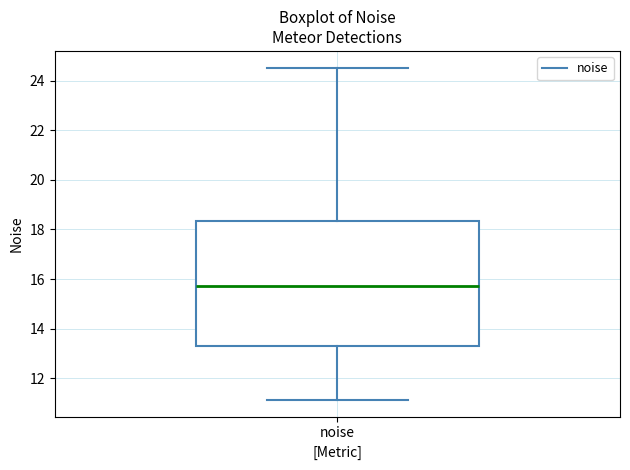

Transcribe this box plot: give where the median line is, the range the box spans, and where the two whiskers end, as read against the y-axis. The values are not printed on the chart, so give them approximately, as read against the axis.

median 15.8, box 13.2 to 18.4, whiskers 11.2 to 24.6